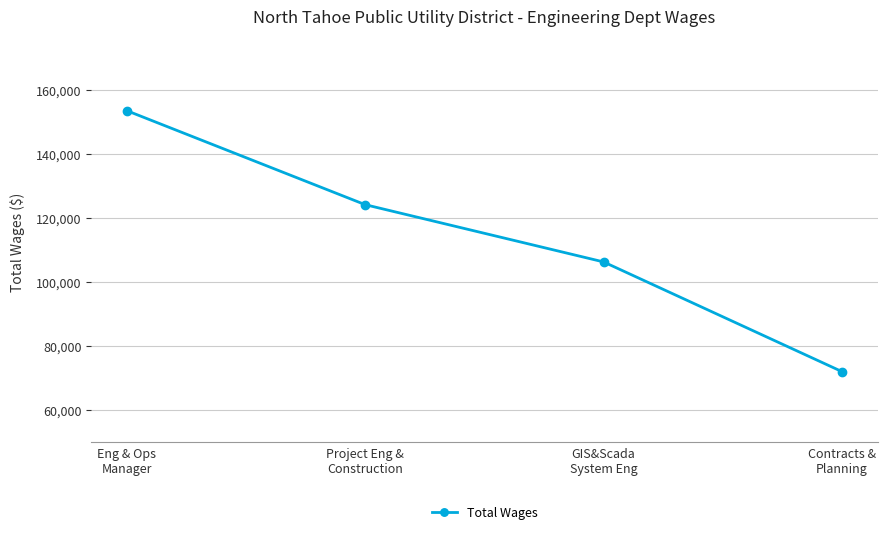

How many data points are less than 124077?

2